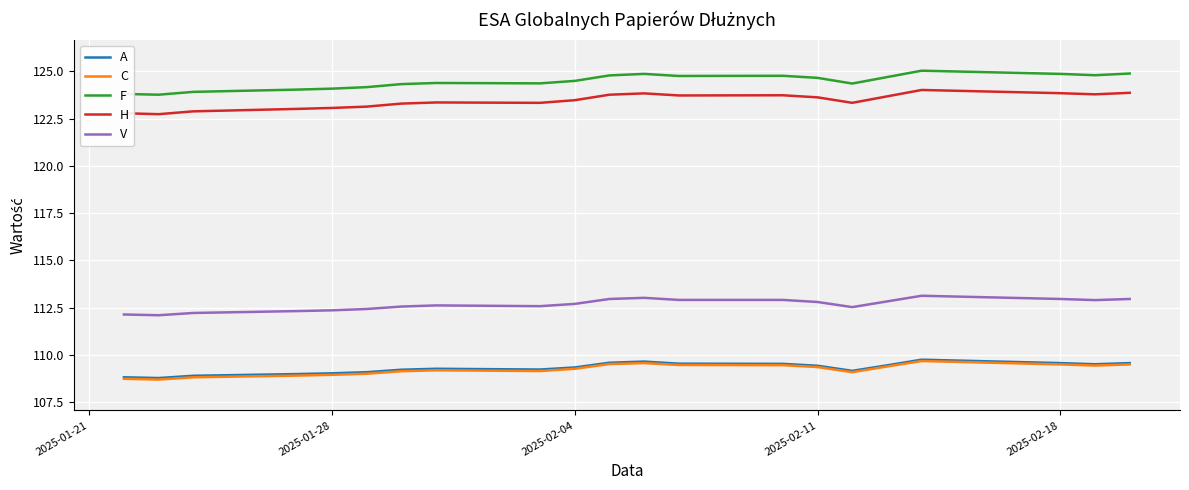

True or false: H has more than 1 interior local peaks.

True